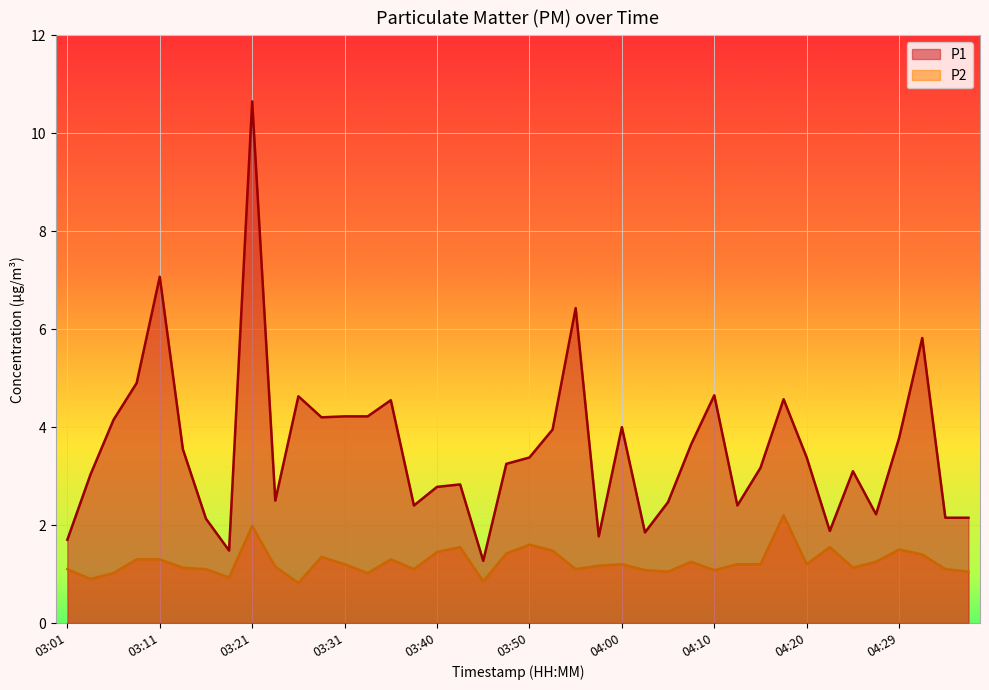

Reading left to right, what are all the values shown in this chart?

P1: 03:01=1.7	03:04=3.0	03:06=4.2	03:09=4.9	03:11=7.1	03:14=3.5	03:16=2.1	03:18=1.5	03:21=10.7	03:23=2.5	03:26=4.6	03:28=4.2	03:31=4.2	03:33=4.2	03:36=4.5	03:38=2.4	03:40=2.8	03:43=2.8	03:45=1.3	03:48=3.2	03:50=3.4	03:53=4.0	03:55=6.4	03:58=1.8	04:00=4.0	04:02=1.9	04:05=2.5	04:07=3.6	04:10=4.7	04:12=2.4	04:15=3.2	04:17=4.6	04:20=3.4	04:22=1.9	04:24=3.1	04:27=2.2	04:29=3.8	04:32=5.8	04:34=2.1	04:37=2.1
P2: 03:01=1.1	03:04=0.9	03:06=1.0	03:09=1.3	03:11=1.3	03:14=1.1	03:16=1.1	03:18=0.9	03:21=2.0	03:23=1.1	03:26=0.8	03:28=1.4	03:31=1.2	03:33=1.0	03:36=1.3	03:38=1.1	03:40=1.4	03:43=1.6	03:45=0.8	03:48=1.4	03:50=1.6	03:53=1.5	03:55=1.1	03:58=1.2	04:00=1.2	04:02=1.1	04:05=1.1	04:07=1.2	04:10=1.1	04:12=1.2	04:15=1.2	04:17=2.2	04:20=1.2	04:22=1.6	04:24=1.1	04:27=1.2	04:29=1.5	04:32=1.4	04:34=1.1	04:37=1.1